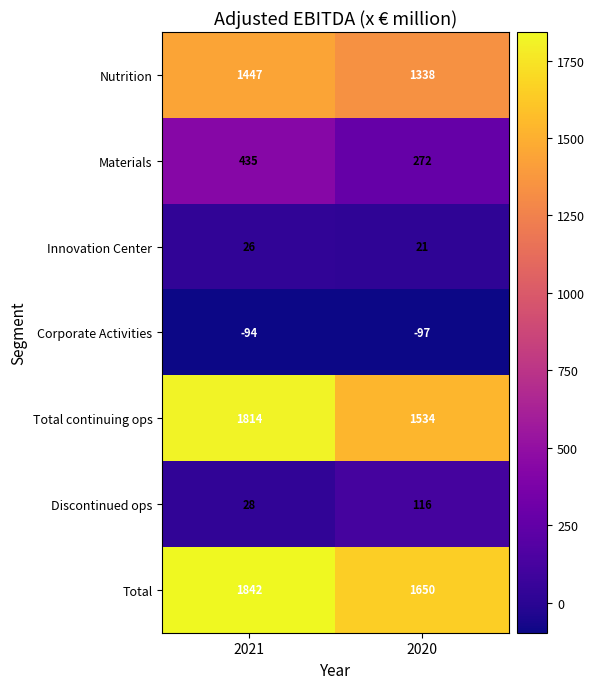

At how many categories does at least one series exceed 594?

2